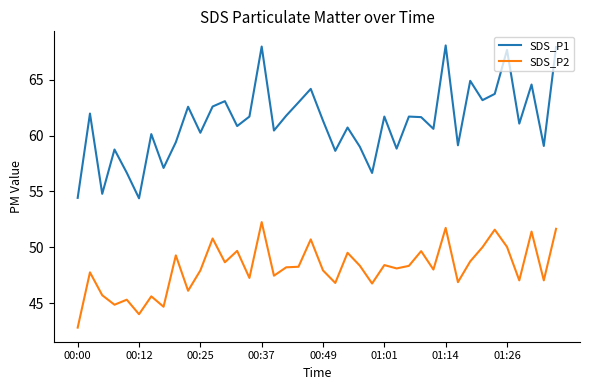

Which series has the largest total across all categories?

SDS_P1